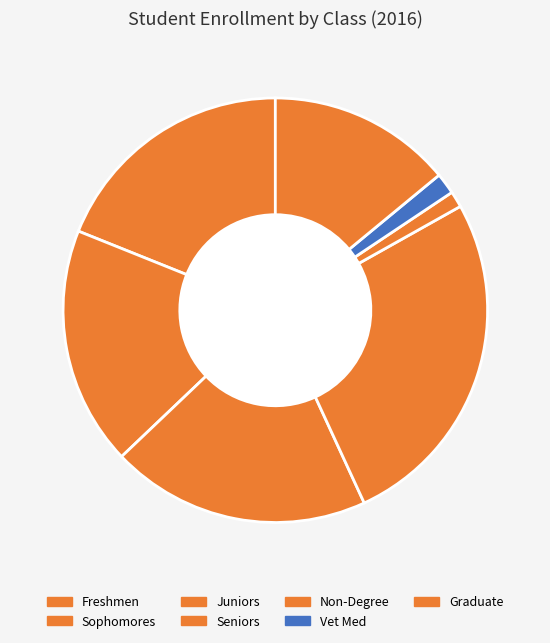

Combined, what portion of the pie is Non-Degree and Freshmen?

20.2%